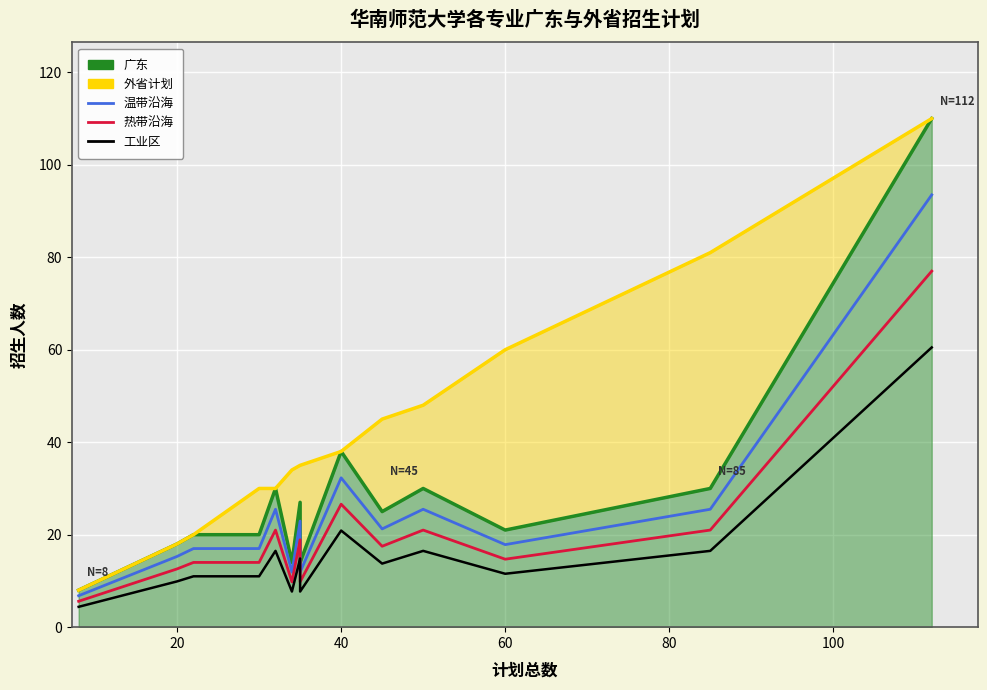

How many interior local valleys does the 广东 series have?

4